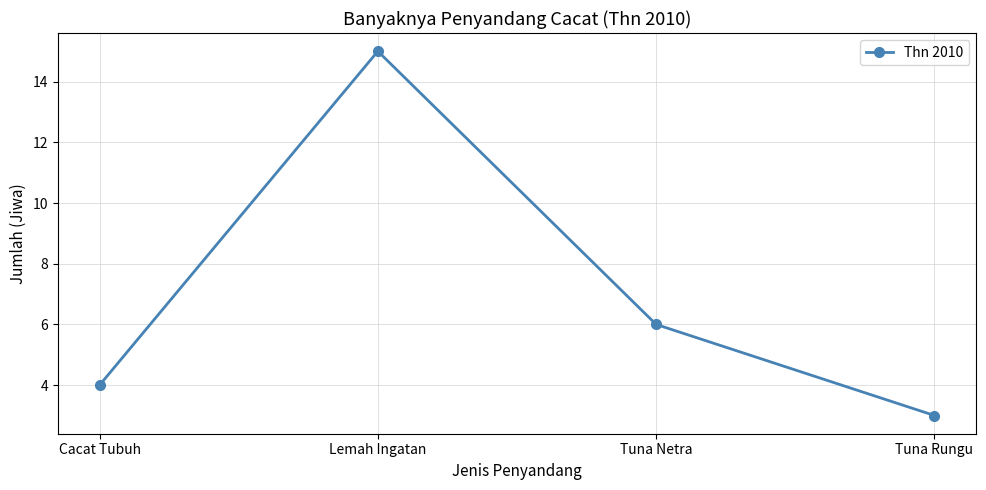

What is the ratio of the value at Cacat Tubuh to the value at Tuna Rungu?

1.3